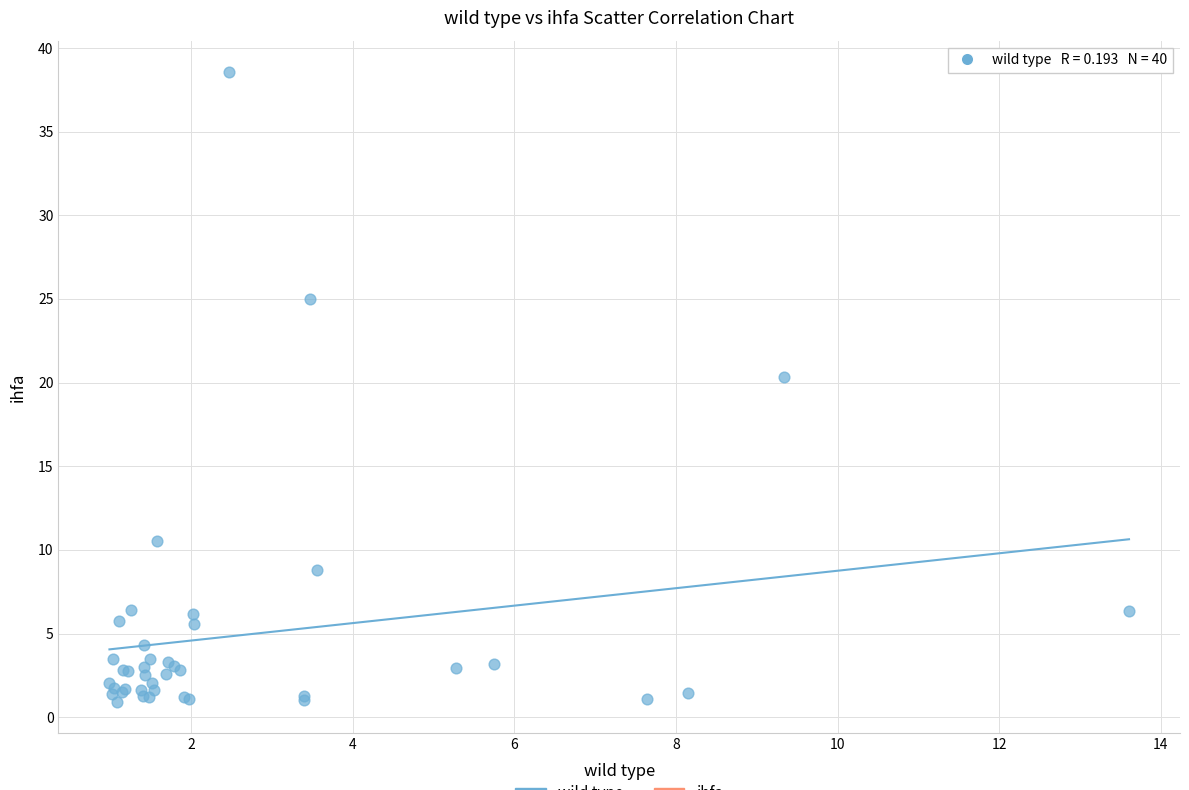

What Y value in the scatter plot is closest to 19?

20.3